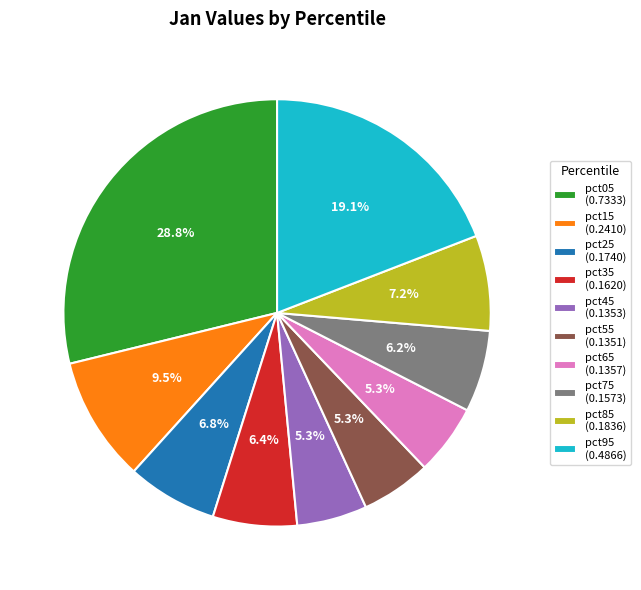

Is there a majority slice in this chart?

No